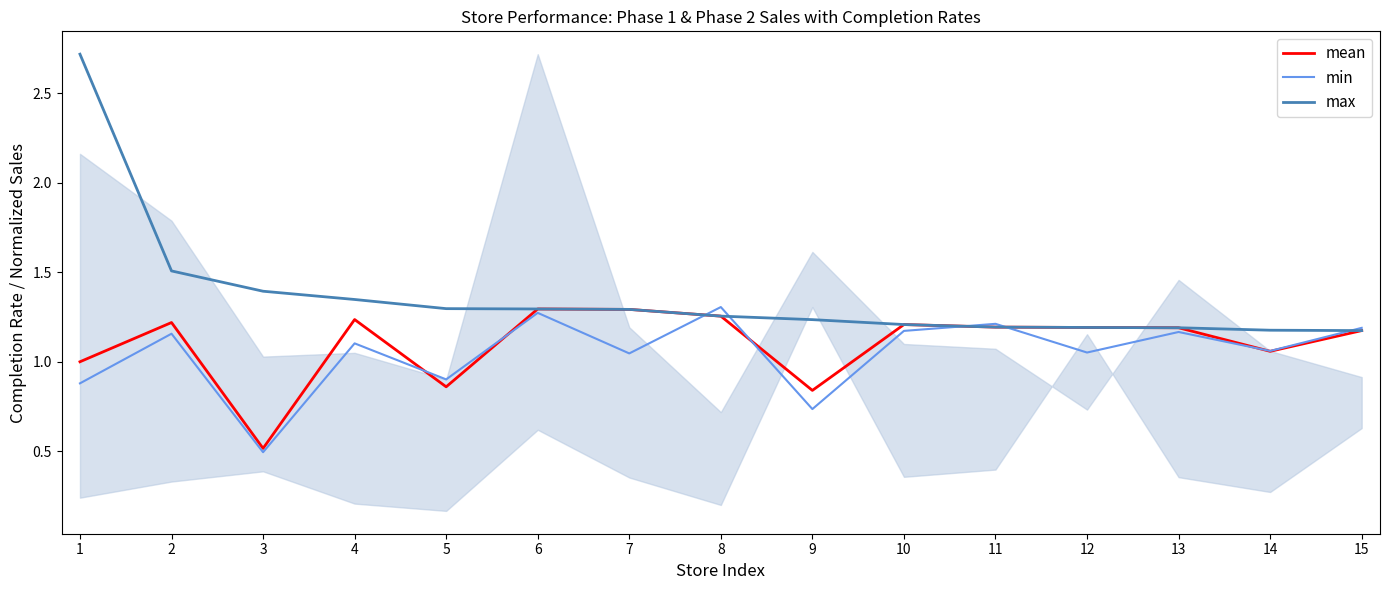

Where does the min series first go above 1?

2